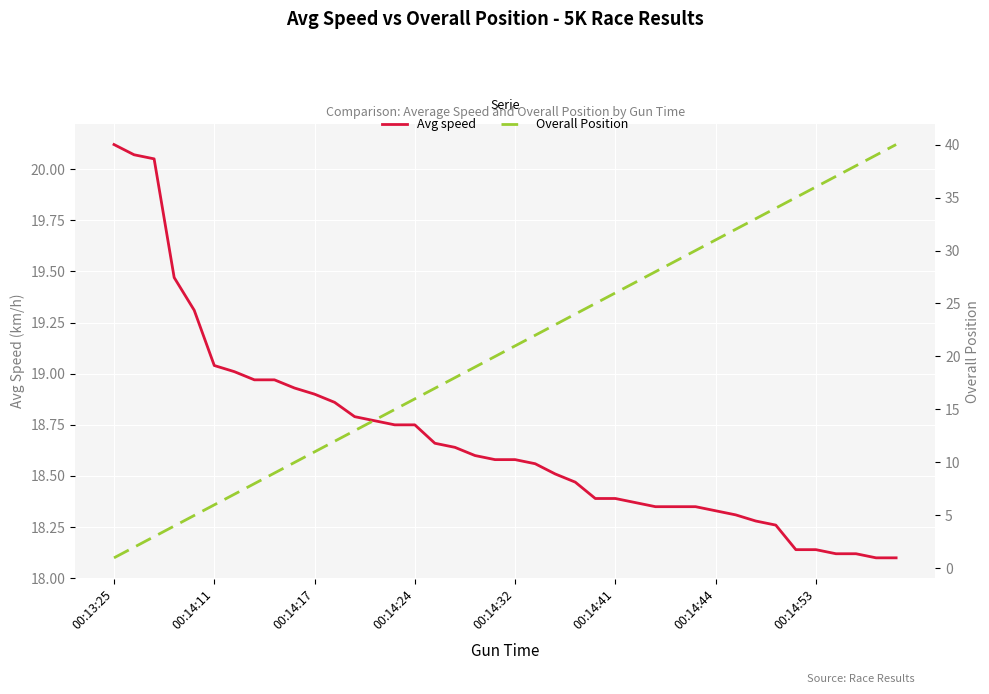

Which series ends up on top after the final intersection of Overall Position and Avg speed?

Overall Position